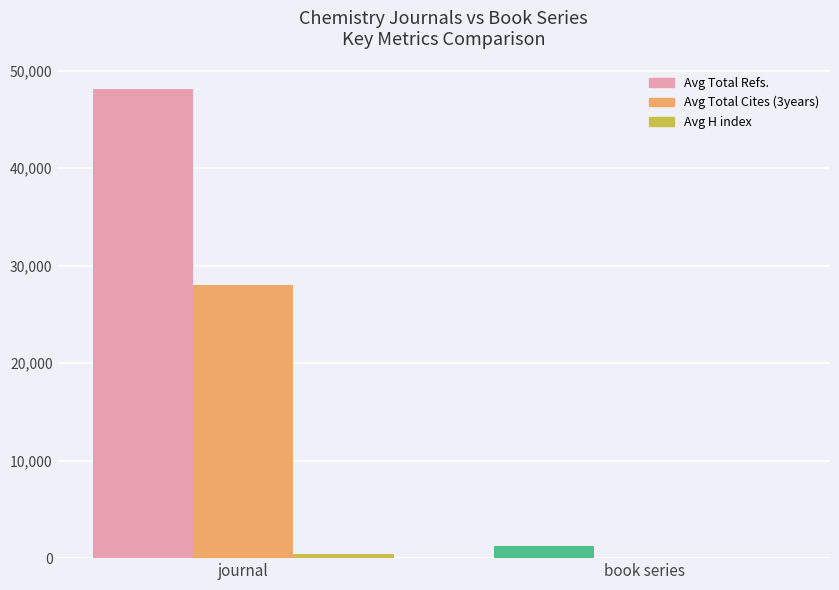

True or false: Avg Total Cites (3years) has a value of 27981 at journal.

True